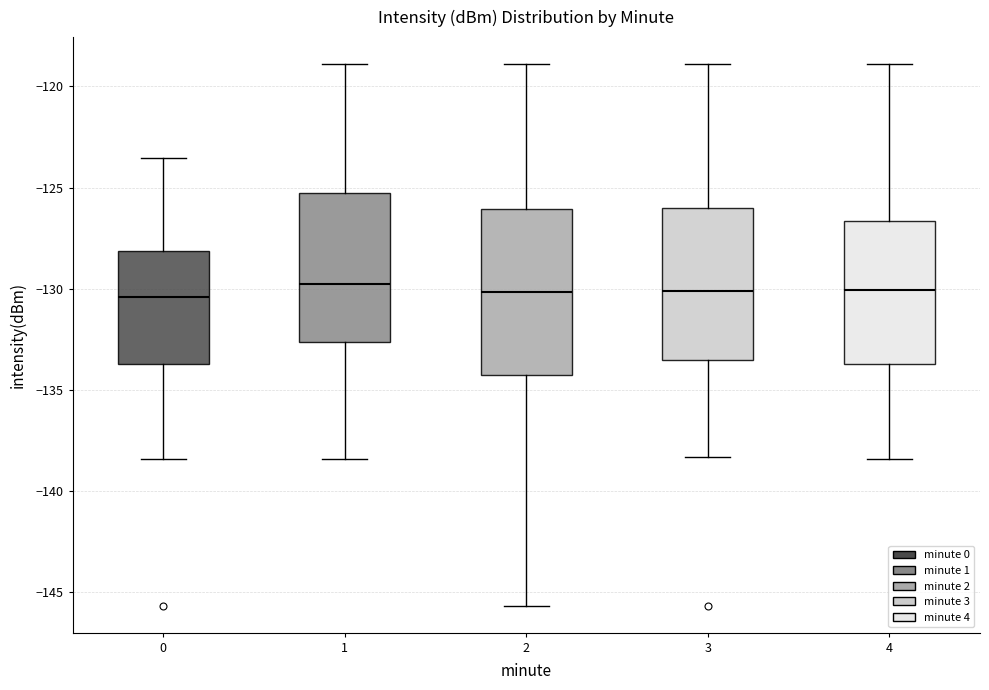

Which box is the tallest, from its lower edge to its upper edge?

2